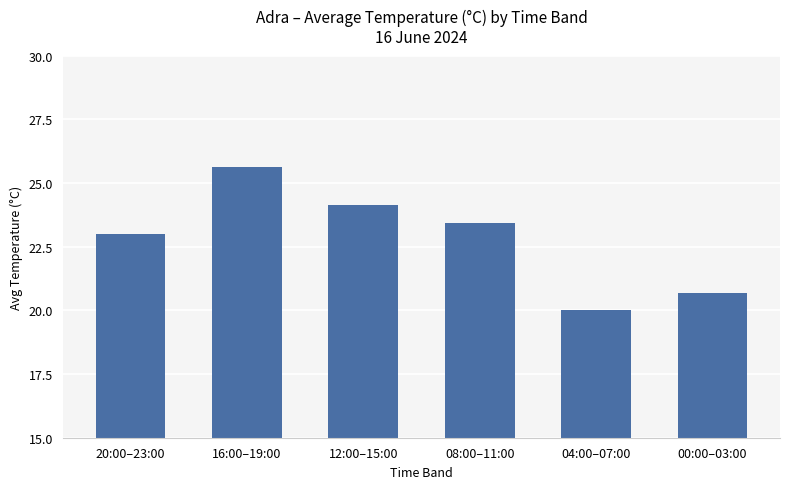

What is the sum of all values?

136.9